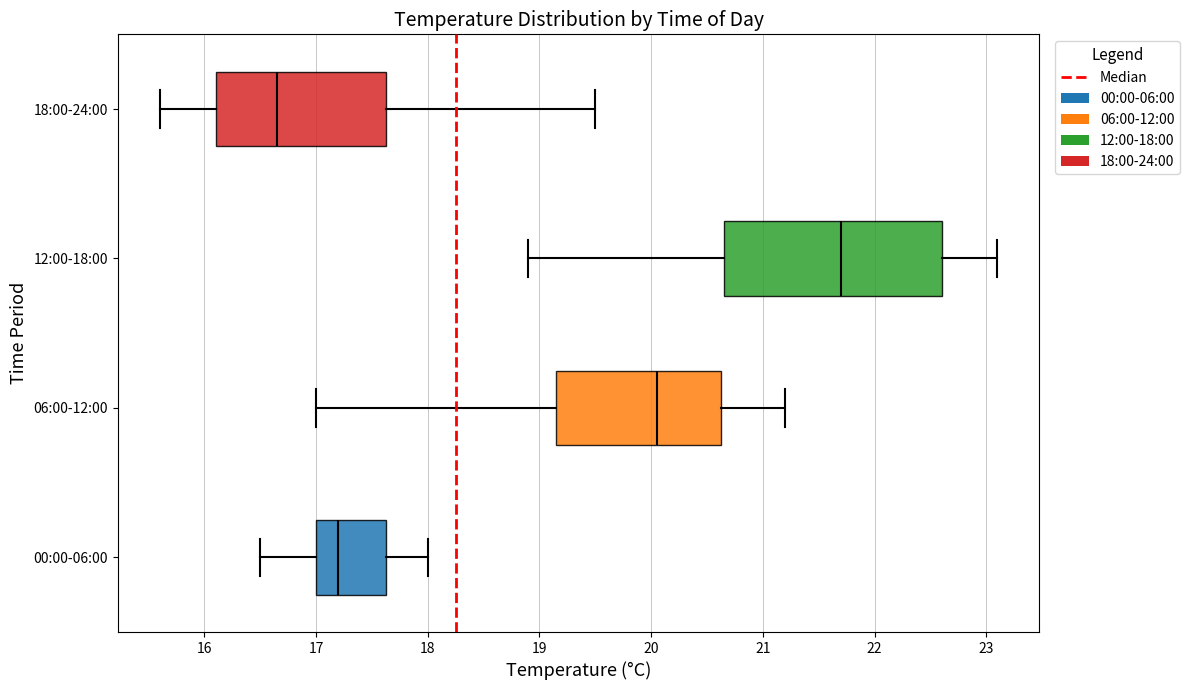

Where does the left whisker of the box for 12:00-18:00 end on the x-axis? The values are not printed on the chart, so give them approximately, as read against the axis.

18.9